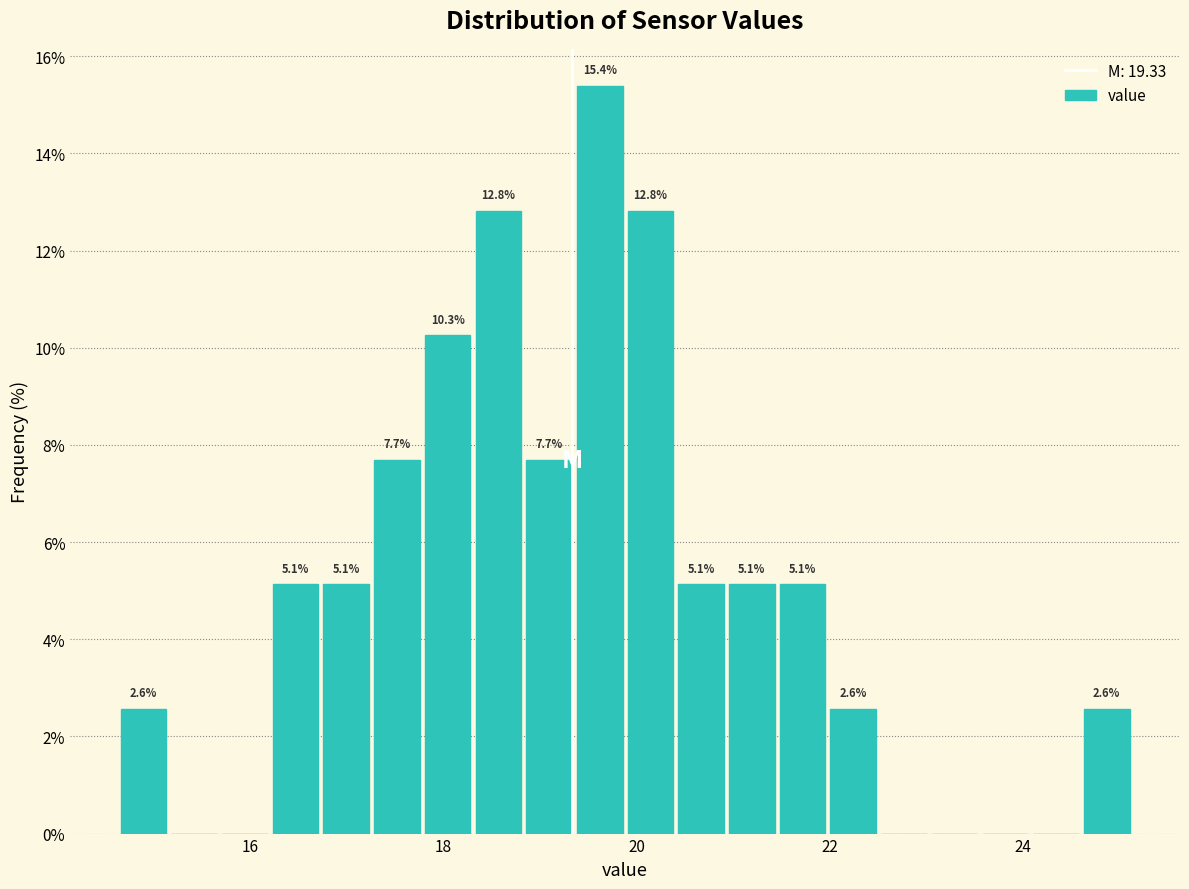

Around what value on the x-axis is the tallest bar? Give the approximate position of its centre, as read against the axis.

19.6